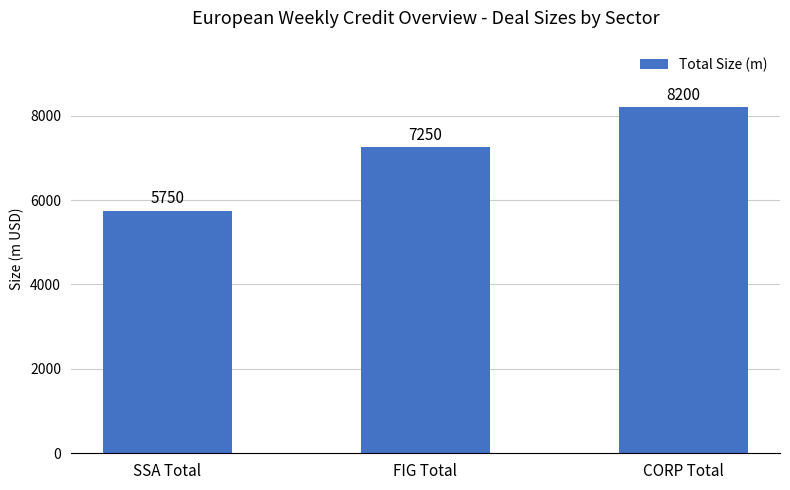

The chart shows a value of 10082 at SSA Total. True or false?

False